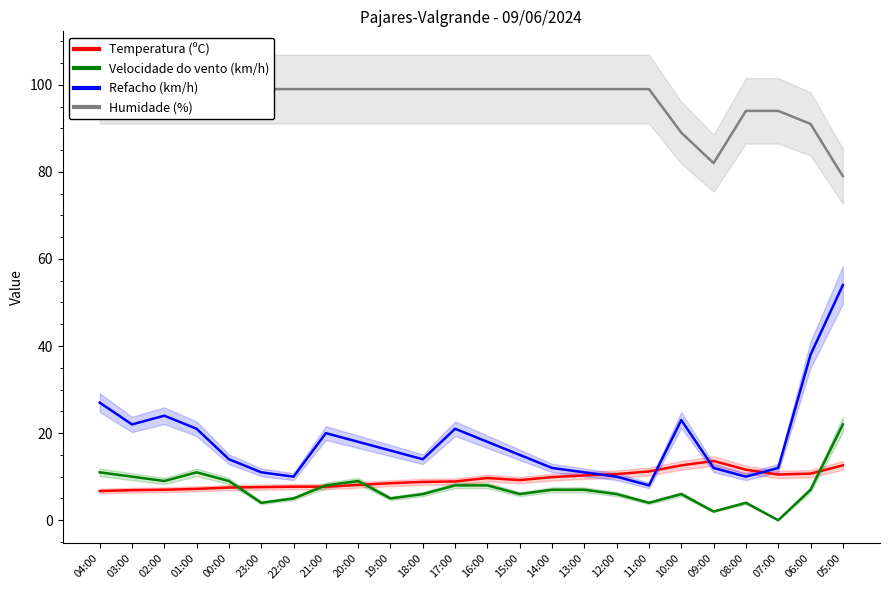

How many intersections are there between Refacho (km/h) and Temperatura (ºC)?

4